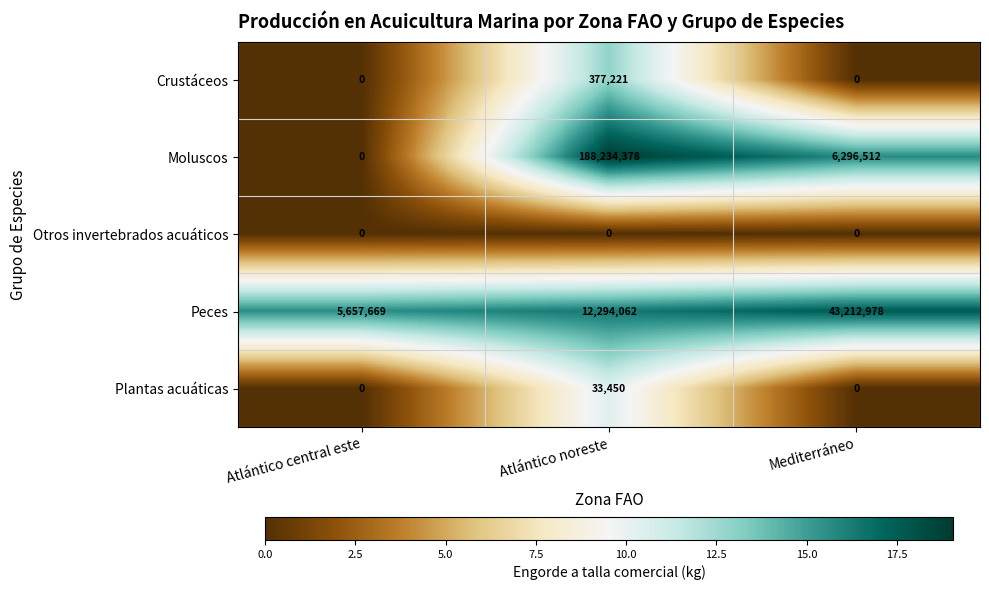

List the series in order of their peak value, highest first.

Moluscos, Peces, Crustáceos, Plantas acuáticas, Otros invertebrados acuáticos